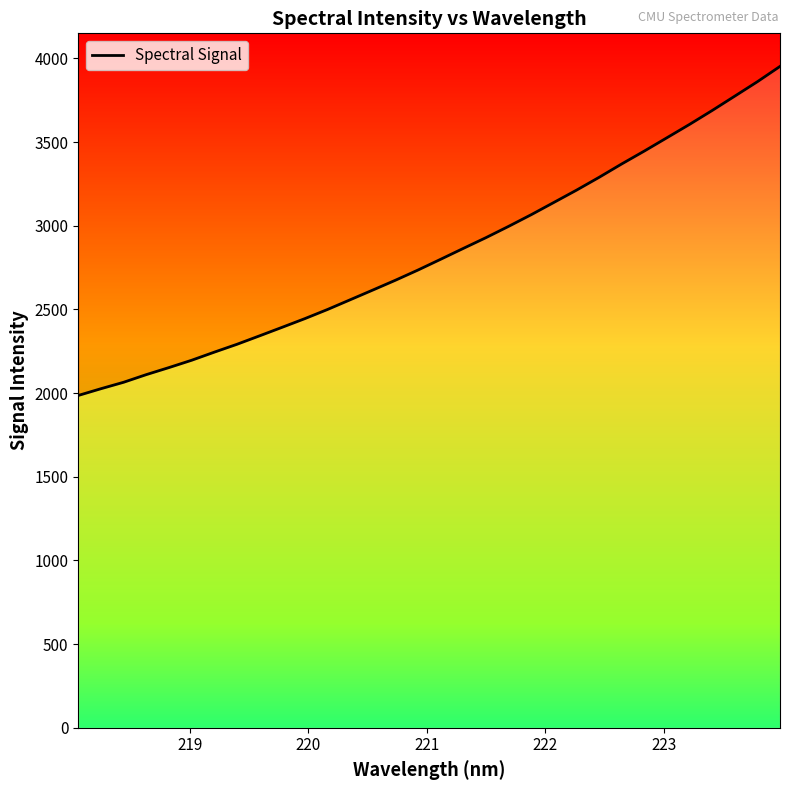

How many data points does each series have?

32